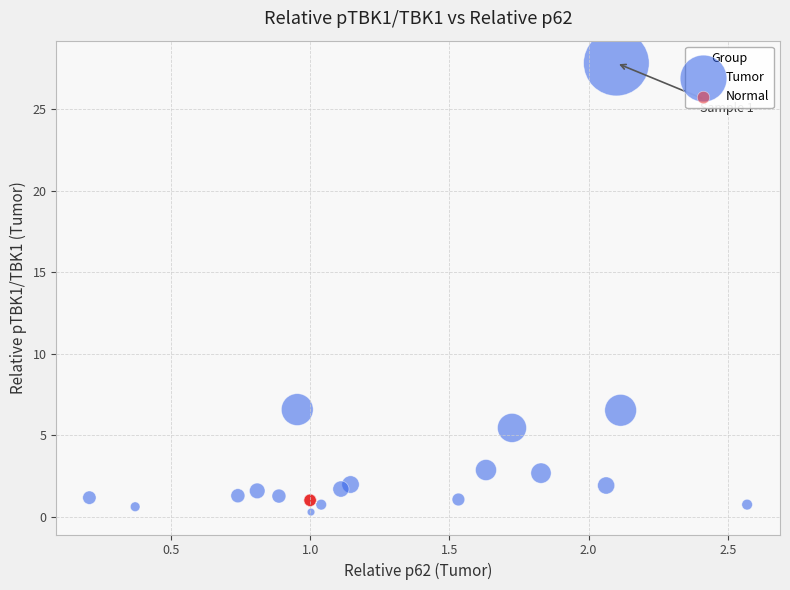

Which series reaches the minimum Y coordinate?

Tumor